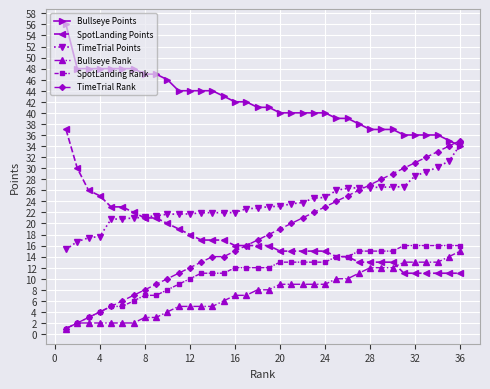

Which series has the largest range (max minus min)?

TimeTrial Rank